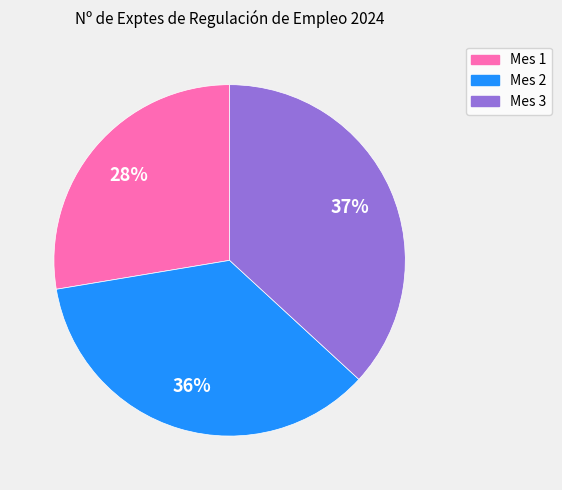

To the nearest percent, what is the average slice percentage?

33%